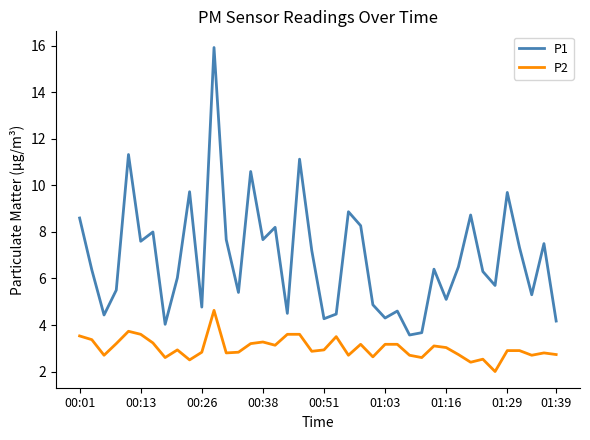

Which series has the widest spread of values?

P1